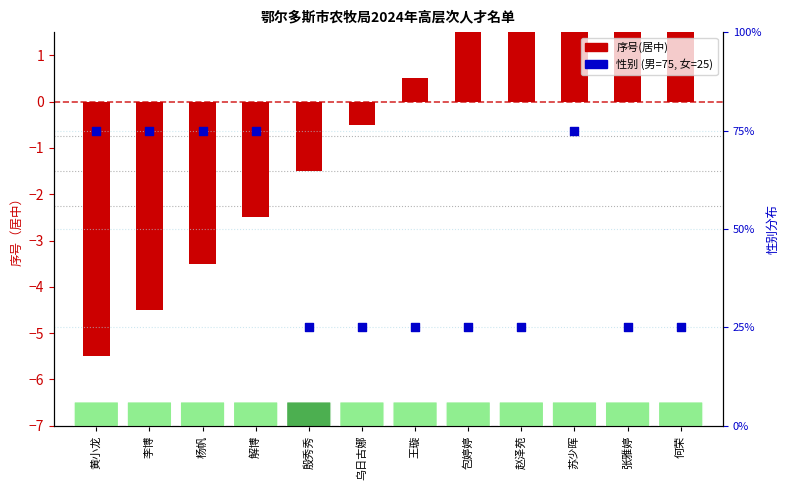

At which category is the sum across all series the highest?

苏少晖